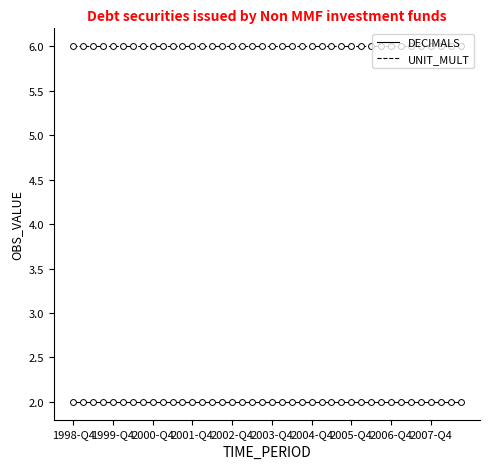

True or false: DECIMALS and UNIT_MULT cross at least once.

False